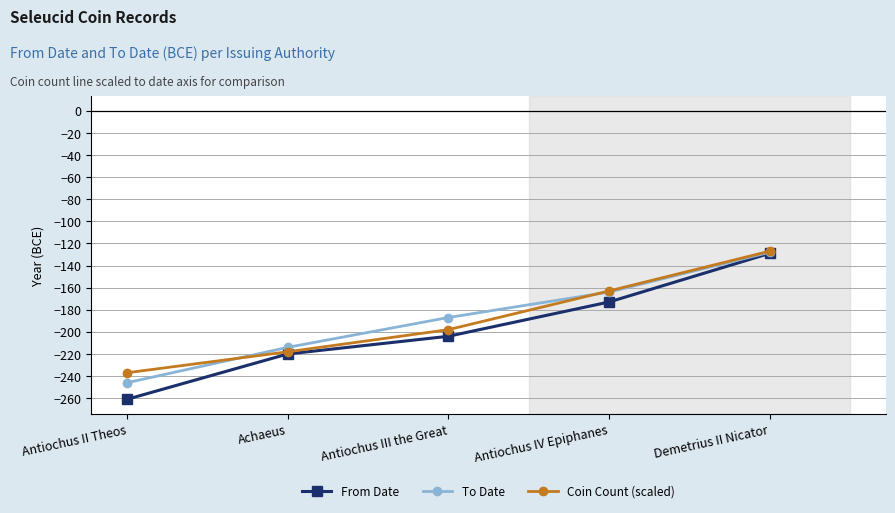

What is the difference between the From Date values at Antiochus IV Epiphanes and Antiochus III the Great?

31